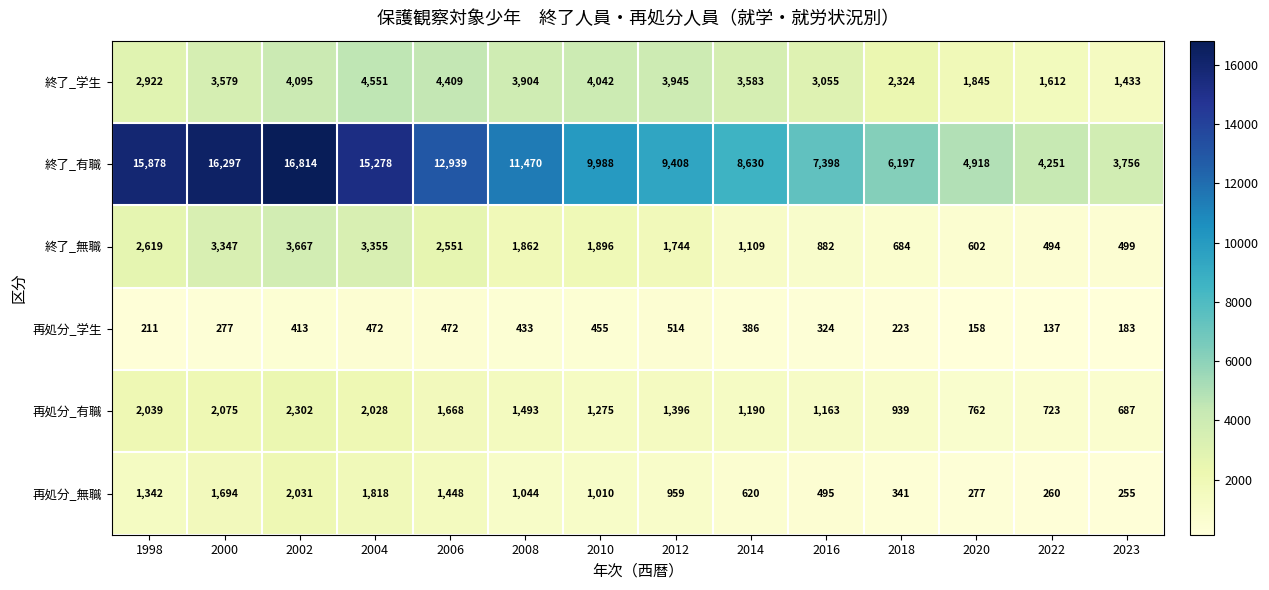

Rank the series at 2004 from highest to lowest value.

終了_有職, 終了_学生, 終了_無職, 再処分_有職, 再処分_無職, 再処分_学生